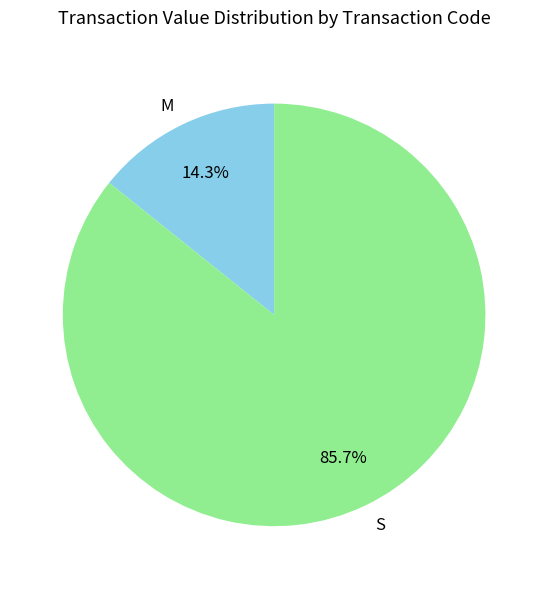

Between S and M, which is larger?

S